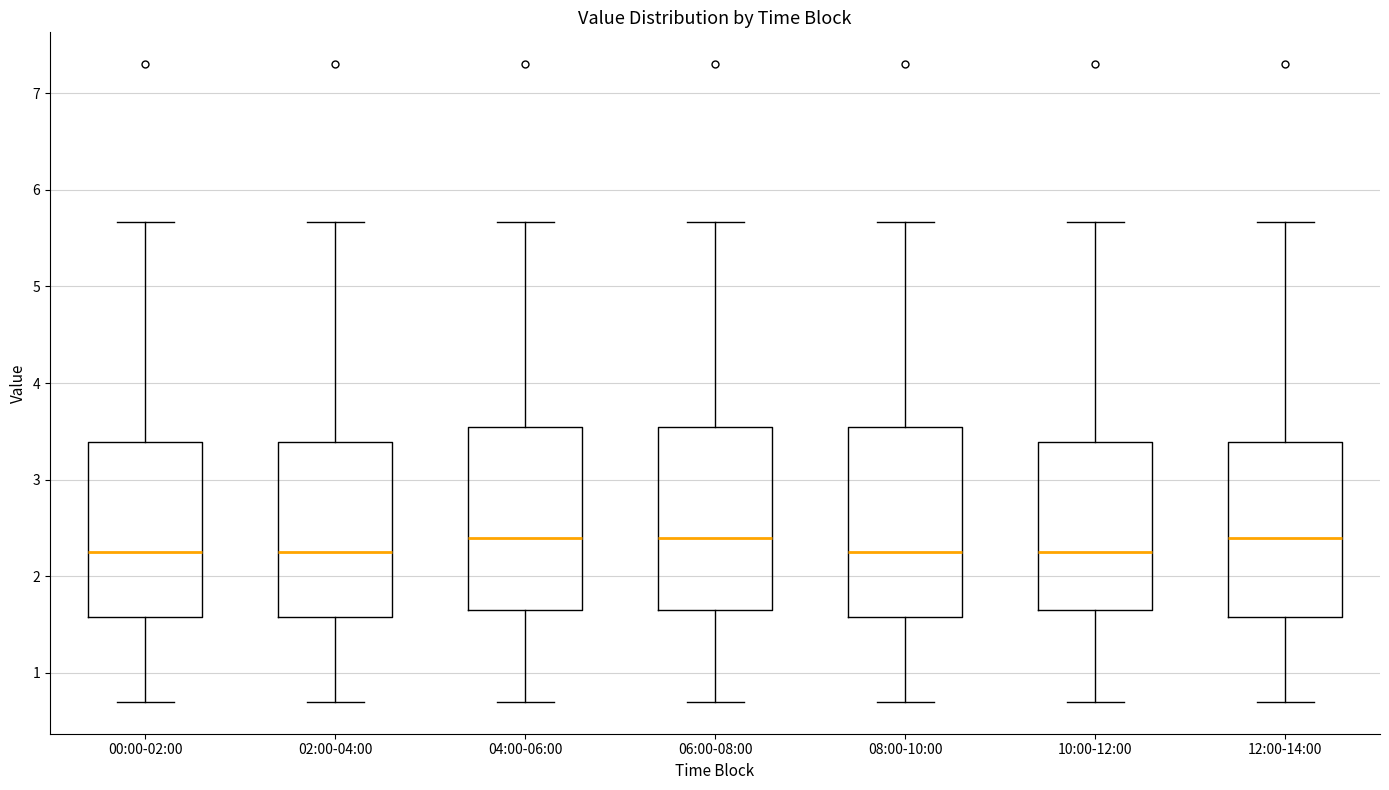

Reading left to right, read every box against the y-axis: the position of its median line, the range the box covers, and the ends of its whiskers. The values are not printed on the chart, so give them approximately, as read against the axis.

00:00-02:00: median 2.3, box 1.6 to 3.4, whiskers 0.7 to 5.7
02:00-04:00: median 2.3, box 1.6 to 3.4, whiskers 0.7 to 5.7
04:00-06:00: median 2.4, box 1.7 to 3.5, whiskers 0.7 to 5.7
06:00-08:00: median 2.4, box 1.7 to 3.5, whiskers 0.7 to 5.7
08:00-10:00: median 2.3, box 1.6 to 3.5, whiskers 0.7 to 5.7
10:00-12:00: median 2.3, box 1.7 to 3.4, whiskers 0.7 to 5.7
12:00-14:00: median 2.4, box 1.6 to 3.4, whiskers 0.7 to 5.7